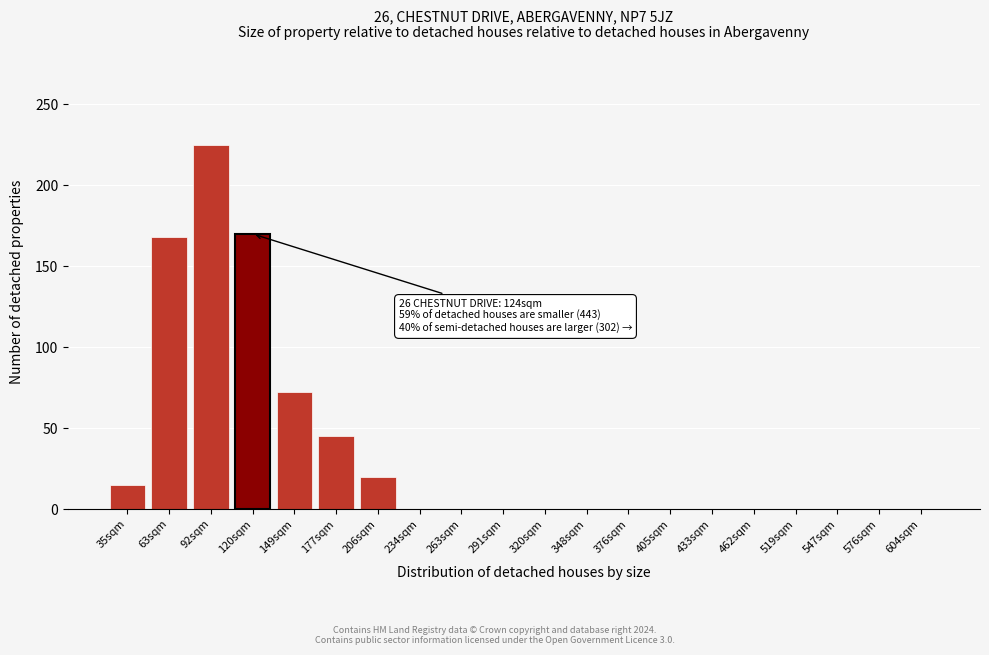

Reading left to right, list all the values displayed in this chart.

35sqm=15	63sqm=168	92sqm=225	120sqm=170	149sqm=72	177sqm=45	206sqm=20	234sqm=0	263sqm=0	291sqm=0	320sqm=0	348sqm=0	376sqm=0	405sqm=0	433sqm=0	462sqm=0	519sqm=0	547sqm=0	576sqm=0	604sqm=0